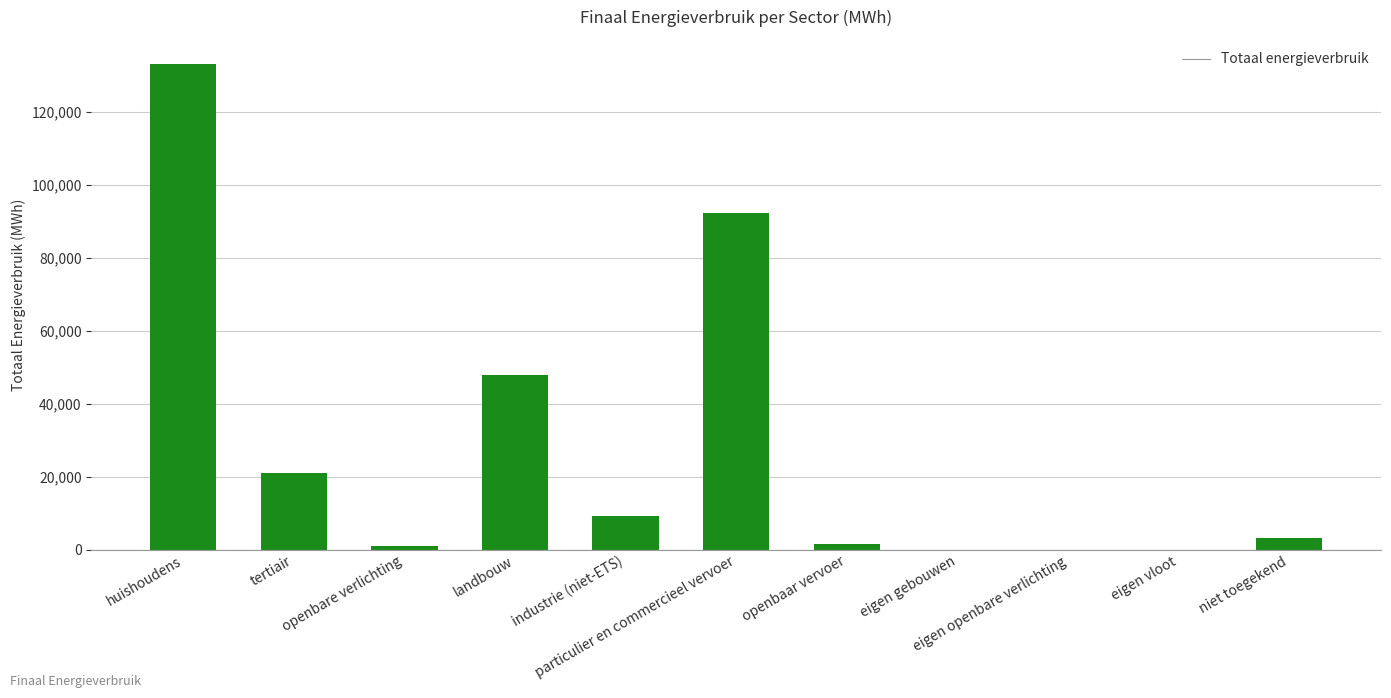

What is the change in value from huishoudens to openbaar vervoer?

-131516.3